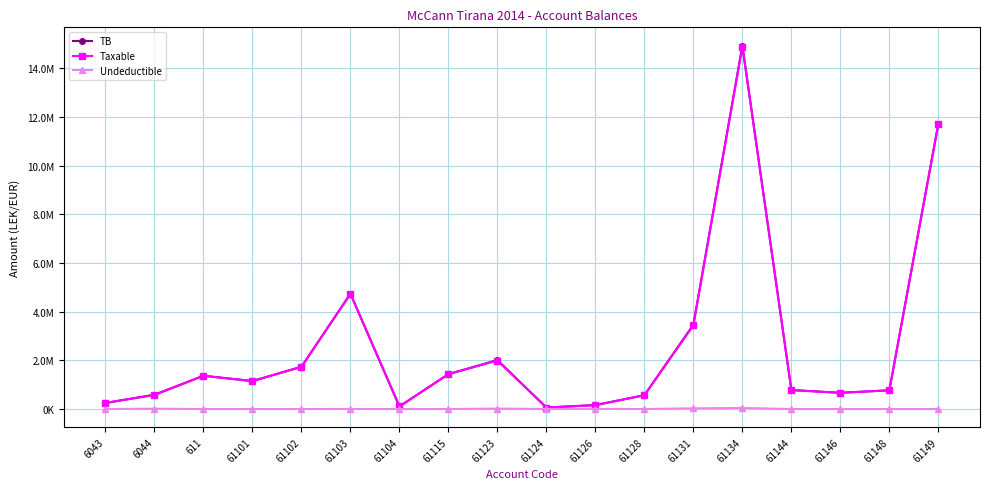

Which has a higher value, 6044 or 61123?

61123